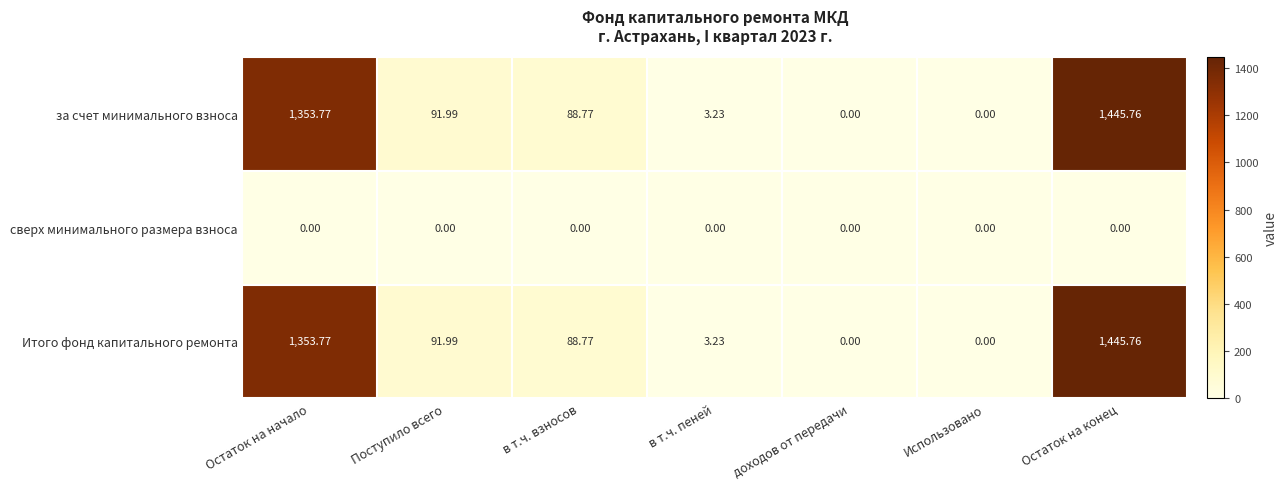

At which category is the sum across all series the highest?

Остаток на конец